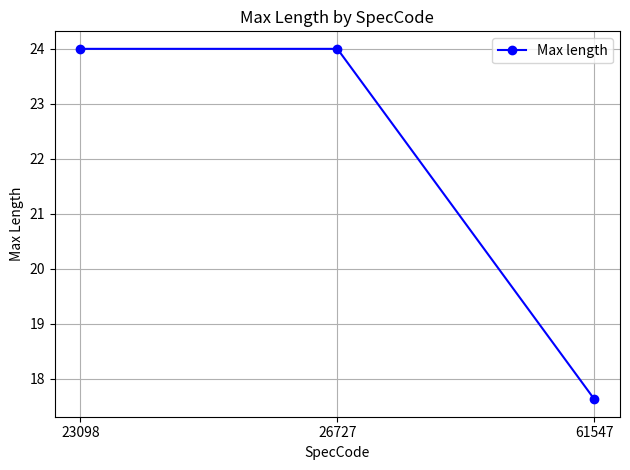

Read the value at 23098.

24.0